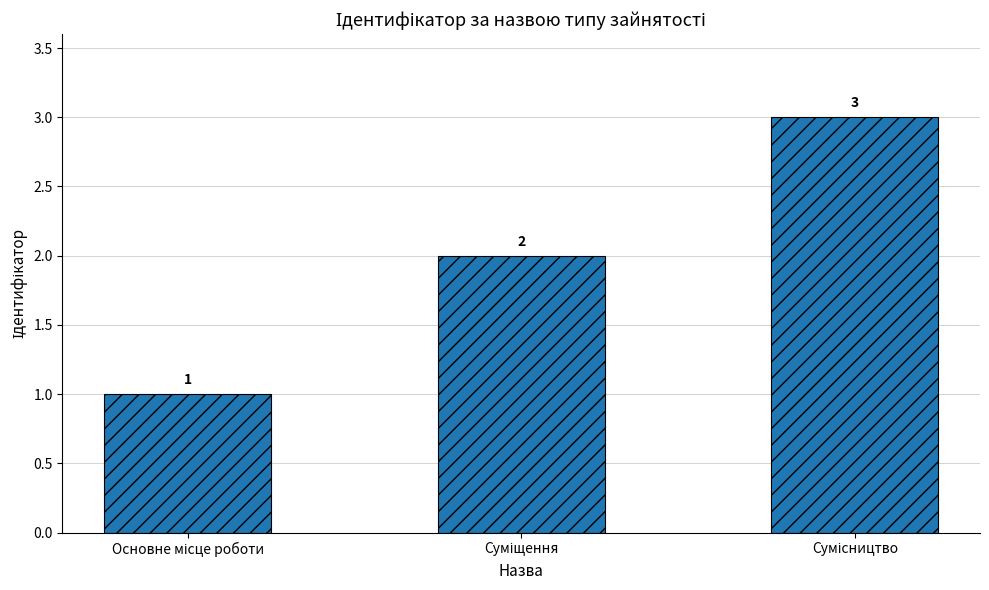

Count the values in the range 1 to 3.

3